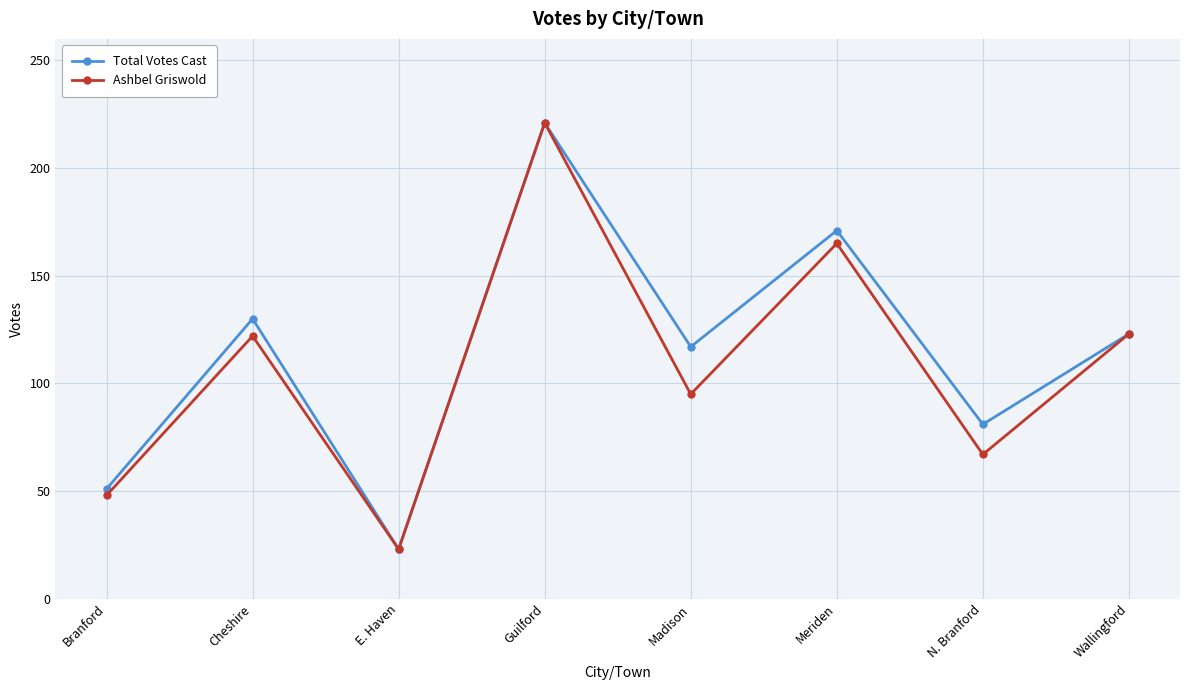

How many data points in Ashbel Griswold are less than 122?

4